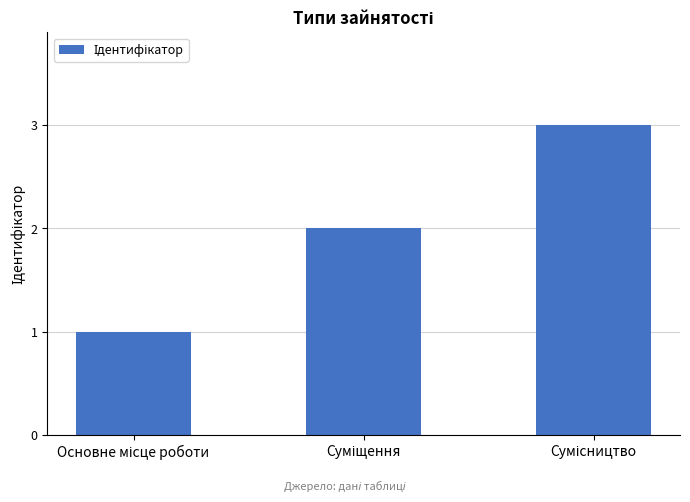

What is the maximum value shown in the chart?

3